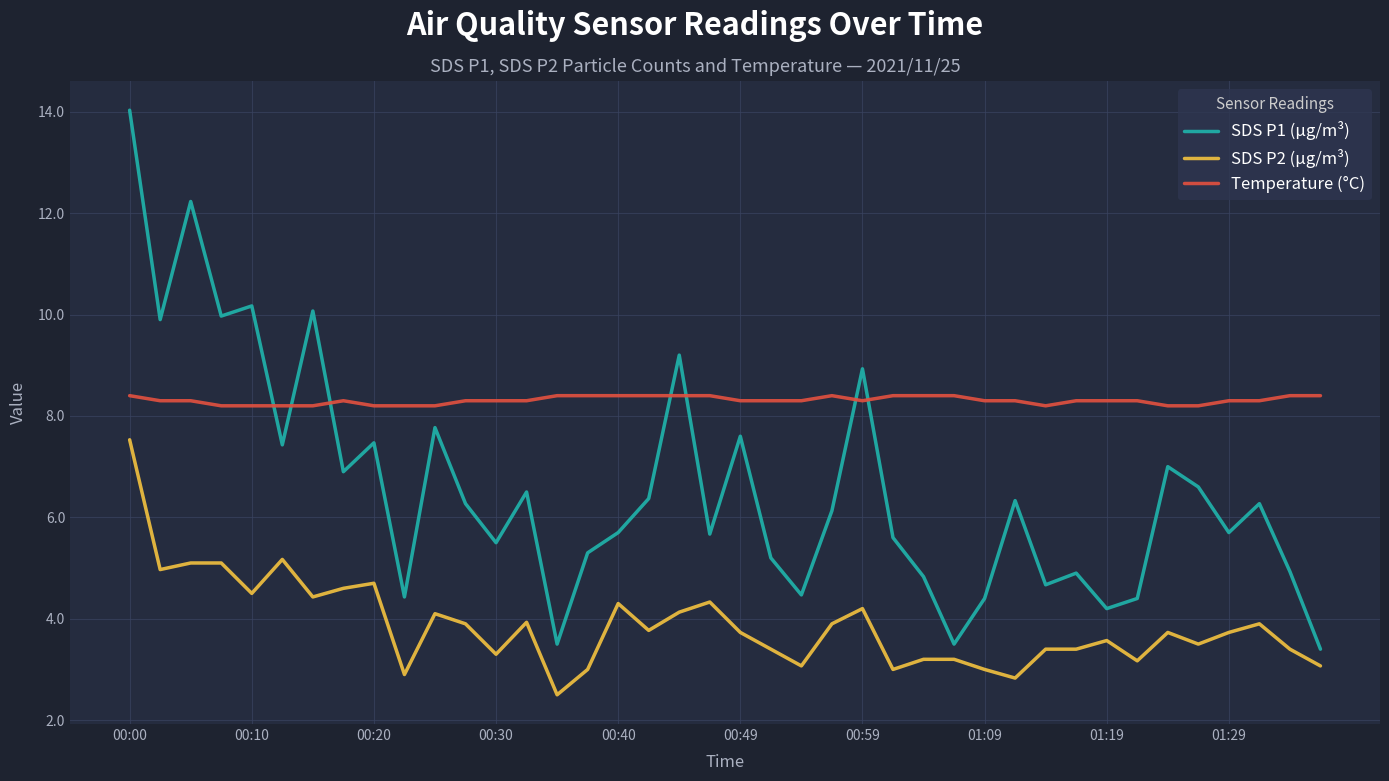

True or false: Temperature (°C) and SDS P2 (µg/m³) cross at least once.

False